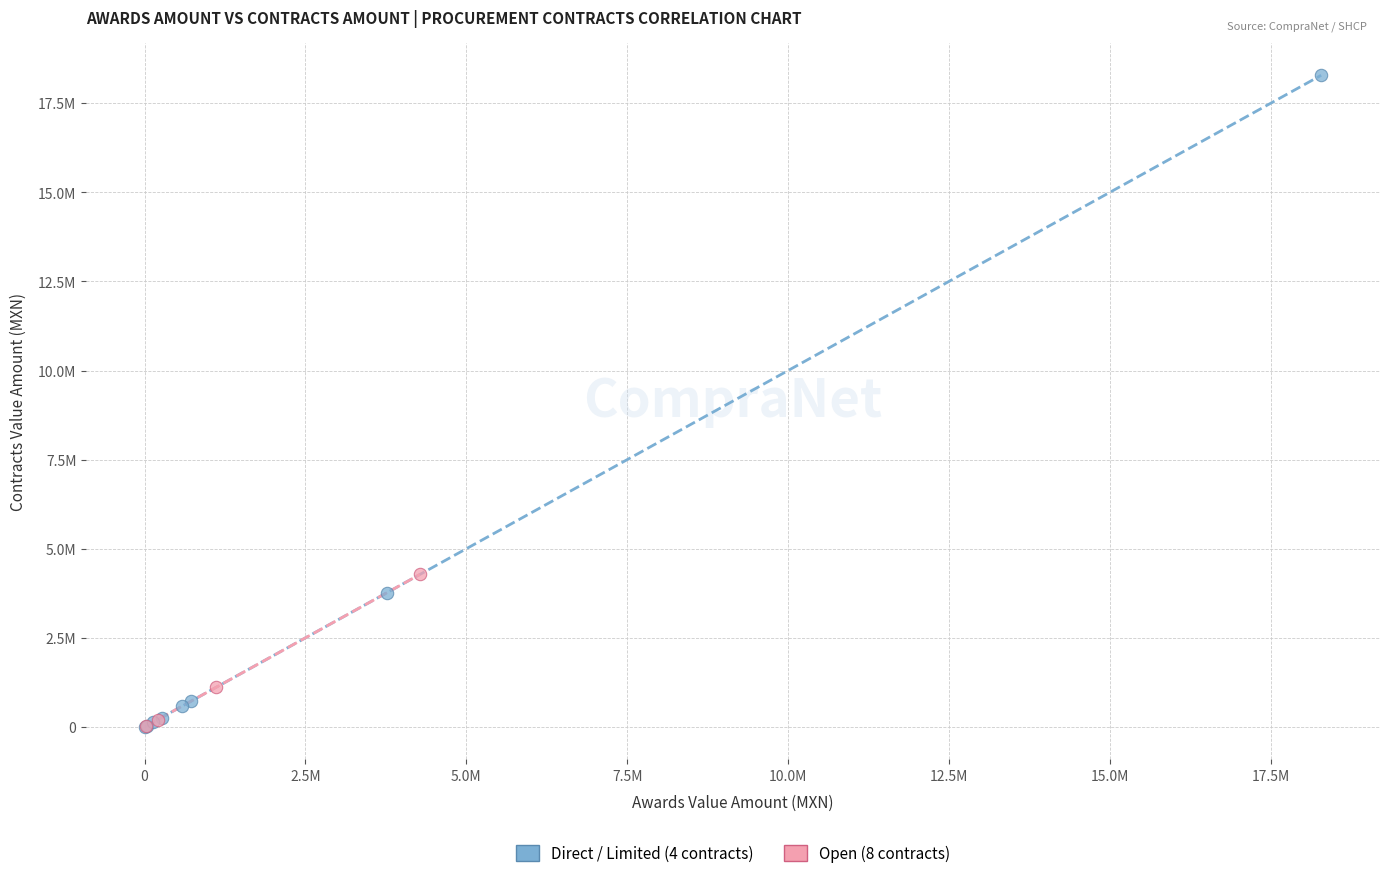

Which series reaches the maximum Y coordinate?

Direct / Limited (4 contracts)